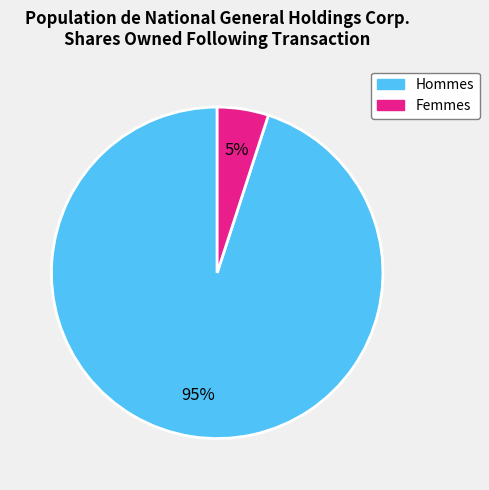

Is the sum of Femmes and Hommes greater than half?

Yes